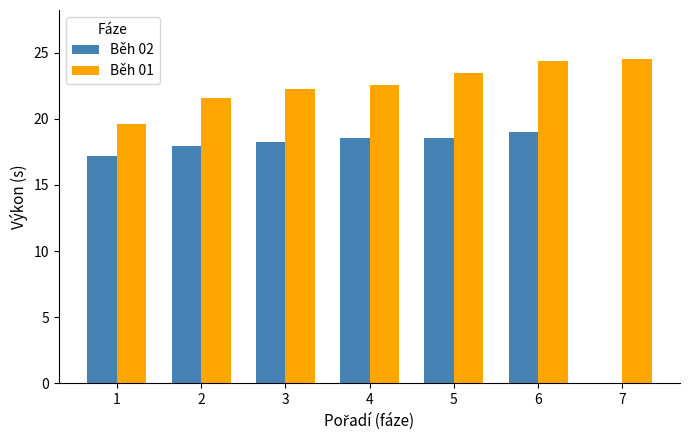

At which label is Běh 02 closest to 9?

1